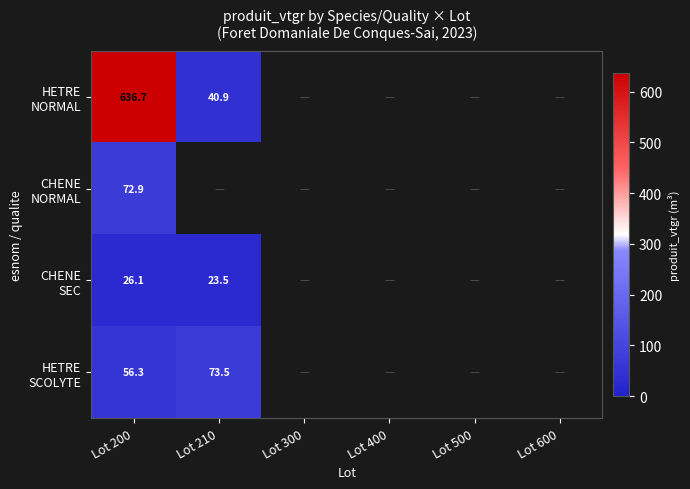

What is the maximum value for HETRE NORMAL?

636.7